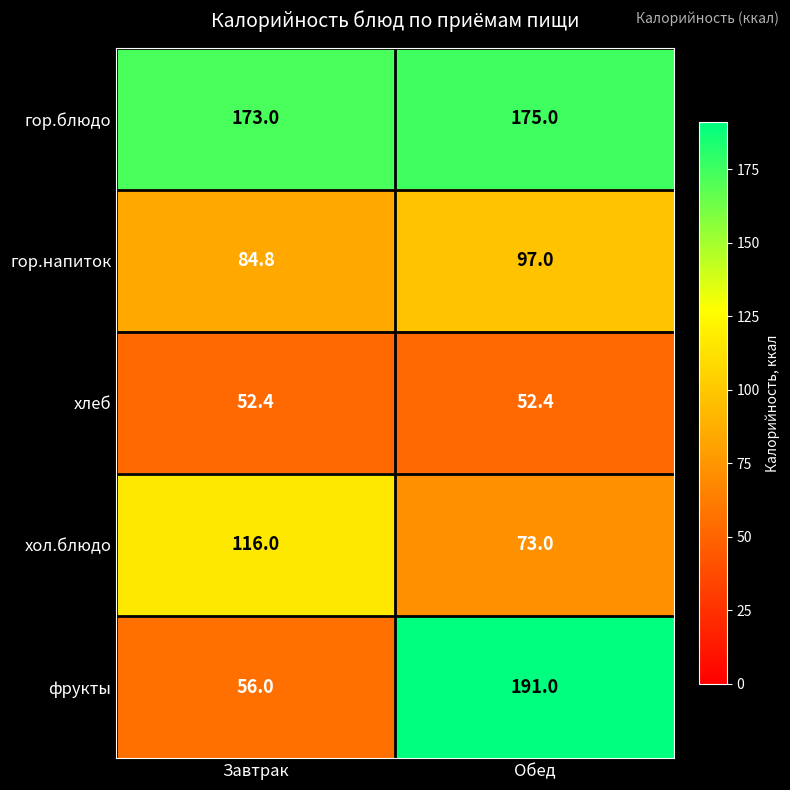

Reading left to right, extract all data points from this chart.

гор.блюдо: 173.0	175.0
гор.напиток: 84.8	97.0
хлеб: 52.4	52.4
хол.блюдо: 116.0	73.0
фрукты: 56.0	191.0